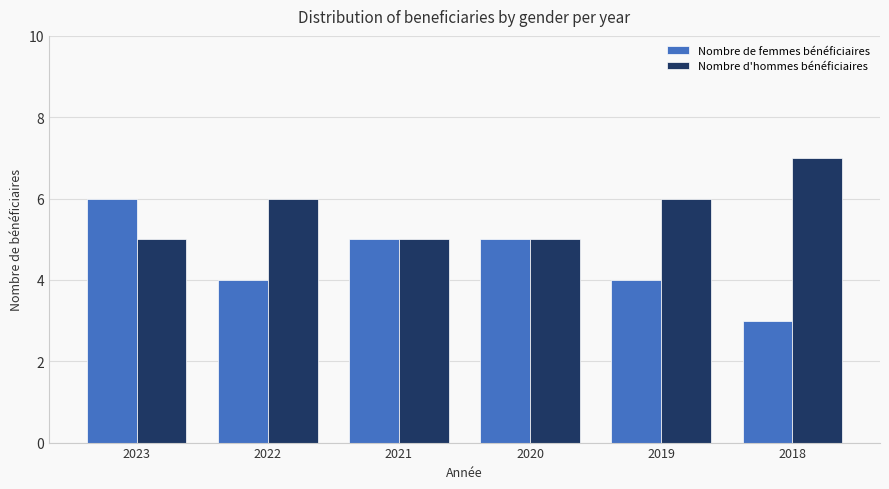

At which category is the sum across all series the highest?

2023